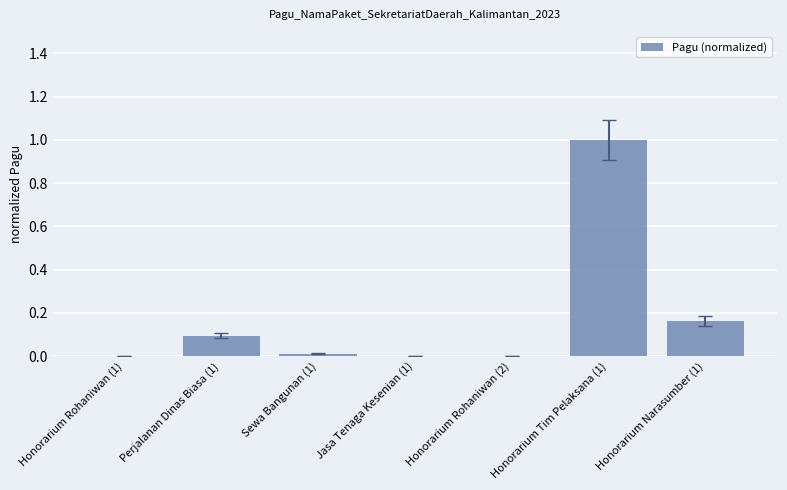

Count the number of data series in this chart.

1